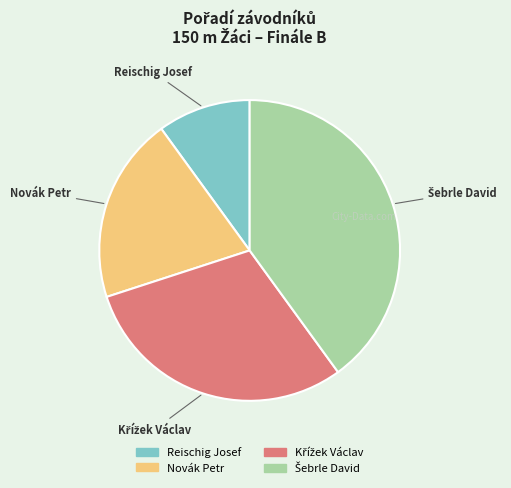

Is the sum of Novák Petr and Reischig Josef greater than half?

No